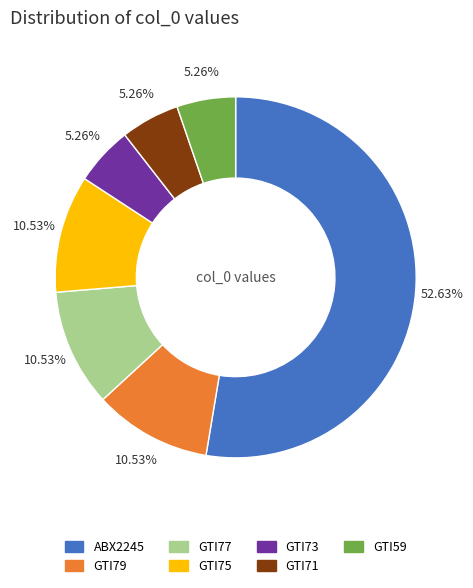

What percentage do GTI75 and GTI59 together represent?

15.8%